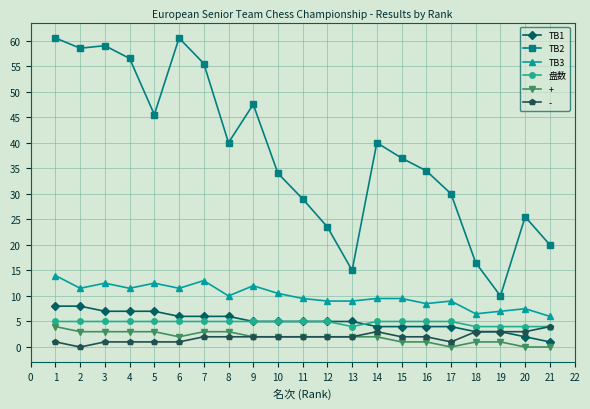

What is the value of the + point at the 9th from the left?

2.0